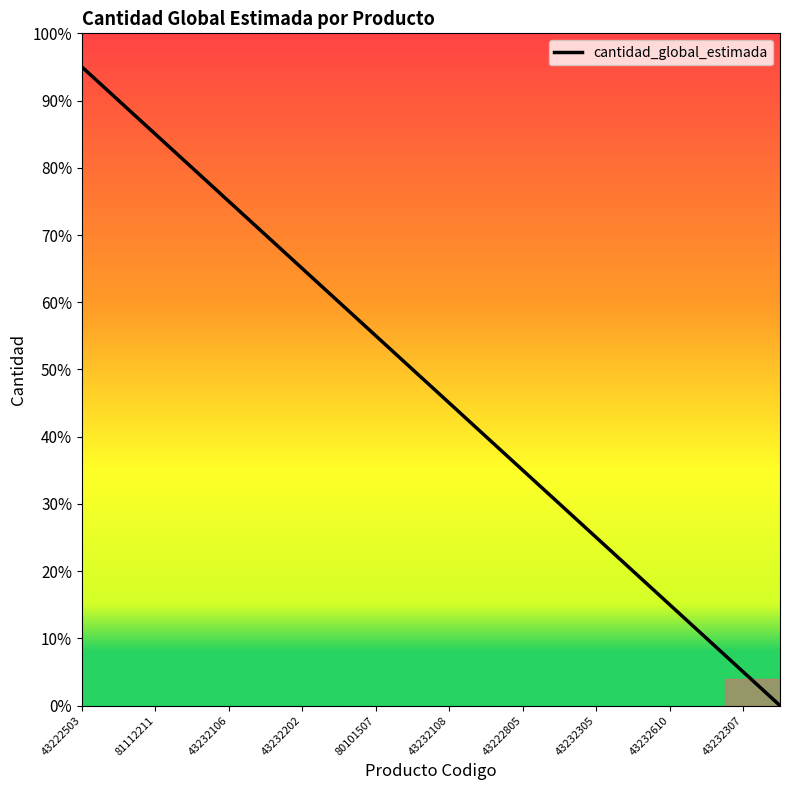

Is this an area chart (filled region under the line)?

No